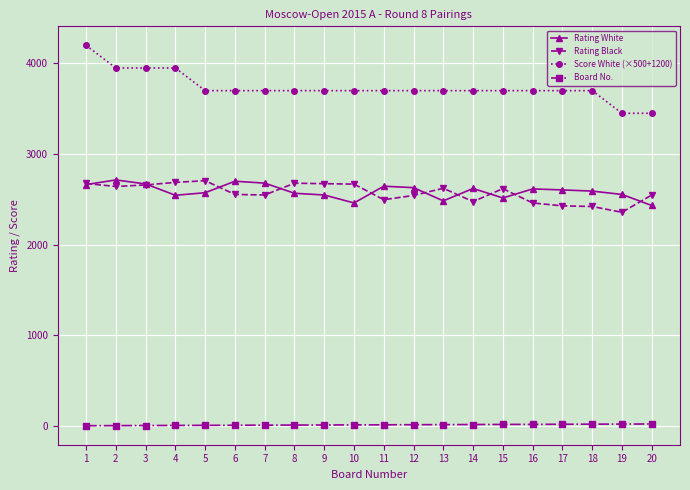

Count the number of categories in the chart.

20